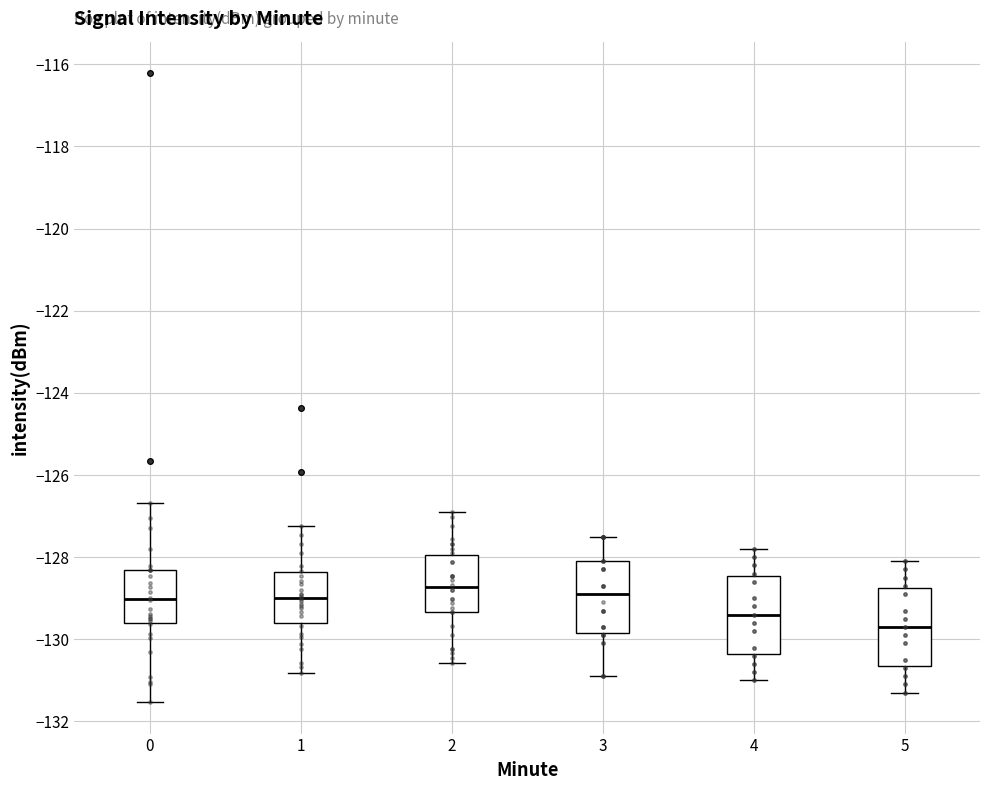

Where is the lower edge of the box at x = 3 on the y-axis? The values are not printed on the chart, so give them approximately, as read against the axis.

-129.8